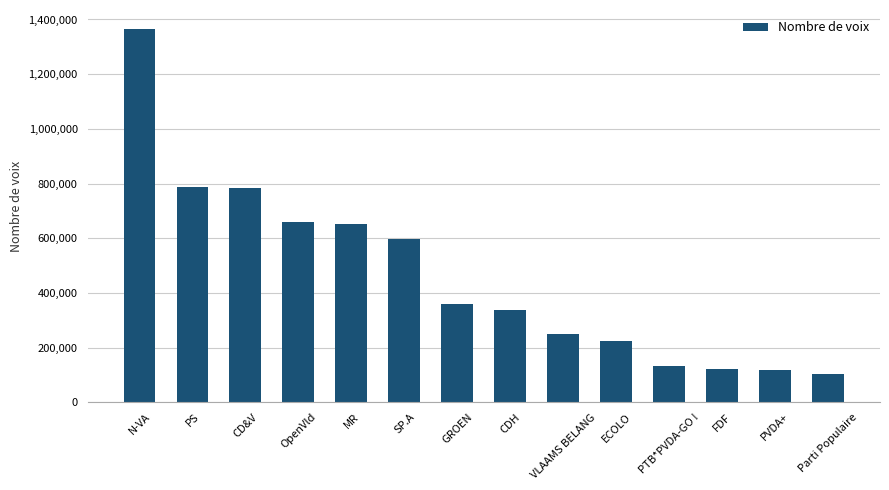

What is the maximum value shown in the chart?

1366397